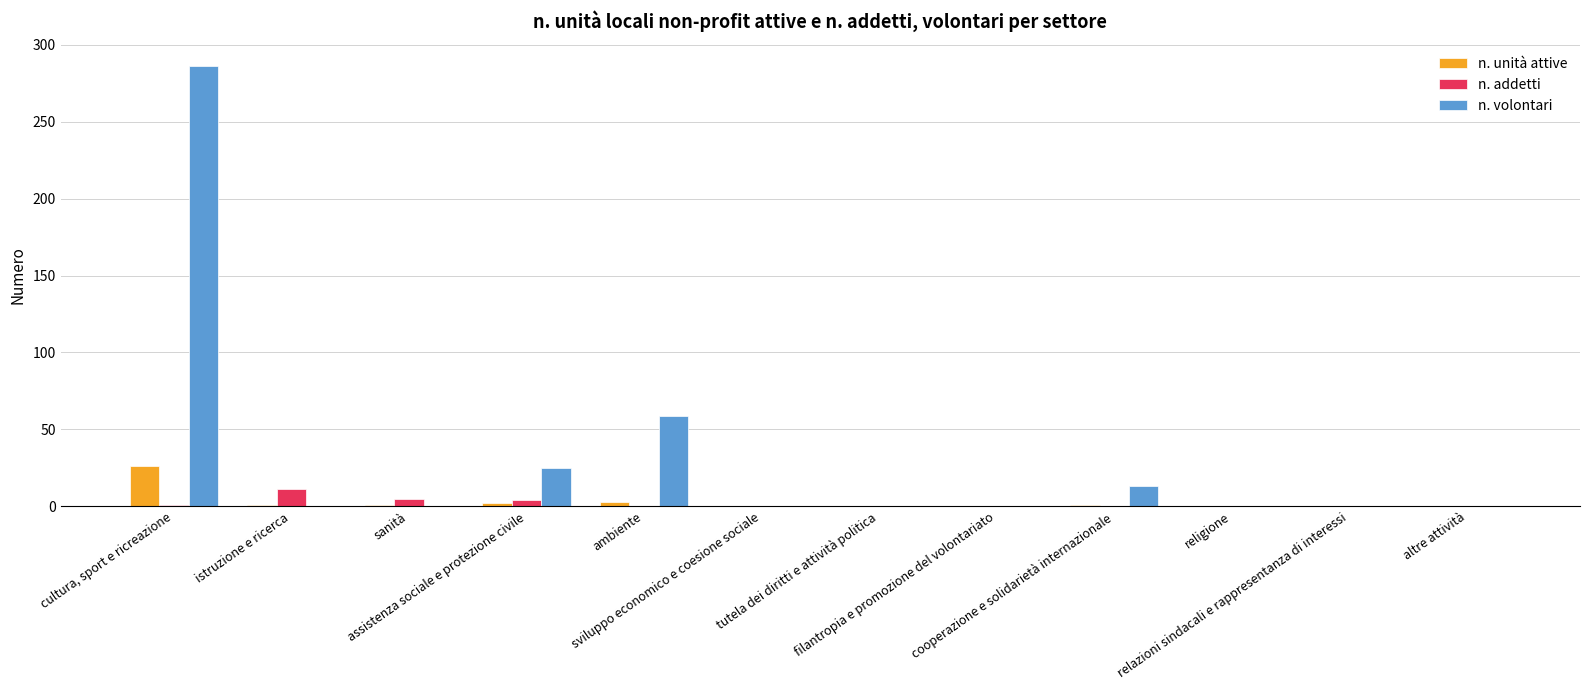

What is the maximum value for n. unità attive?

26